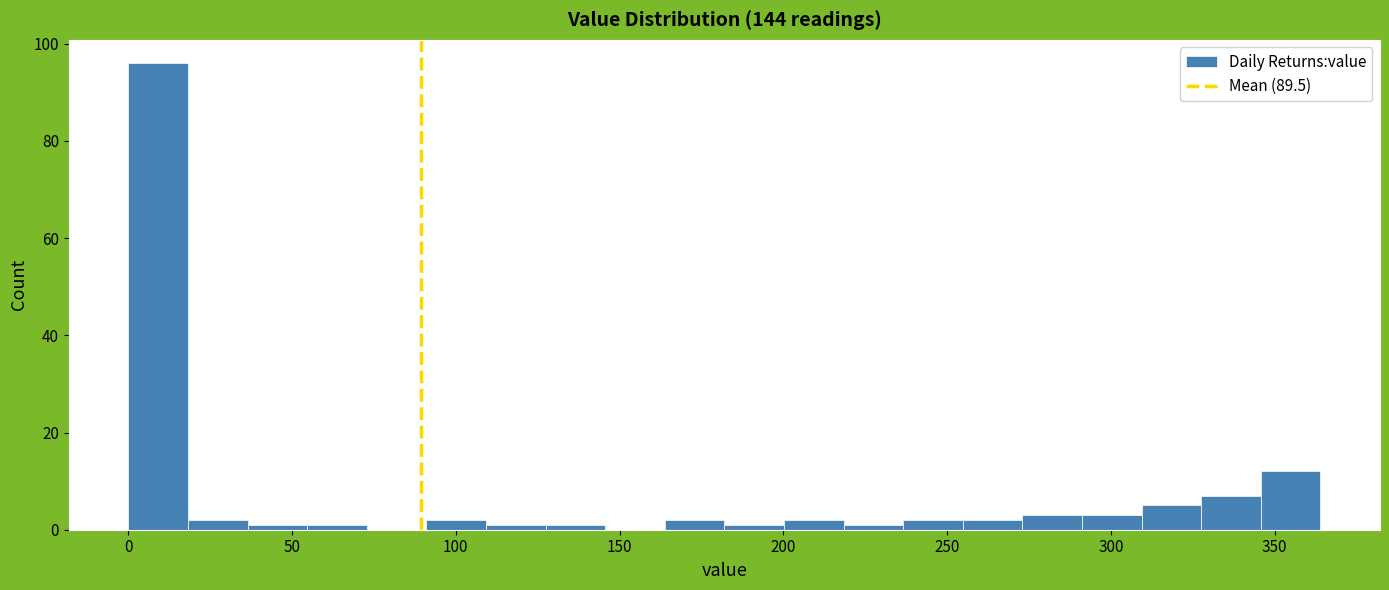

Around what value on the x-axis is the tallest bar? Give the approximate position of its centre, as read against the axis.

10